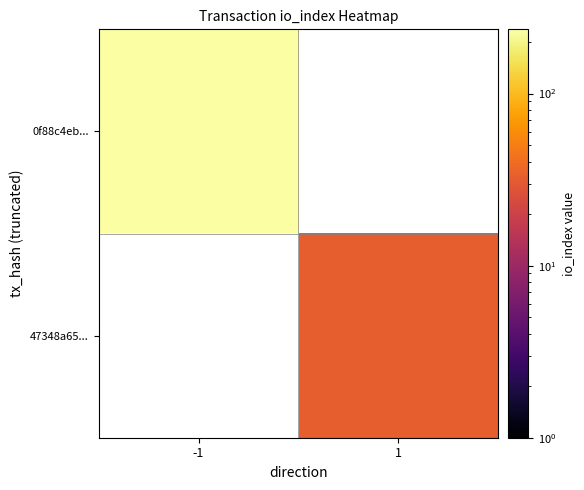

At which category does the chart reach its minimum across all series?

1